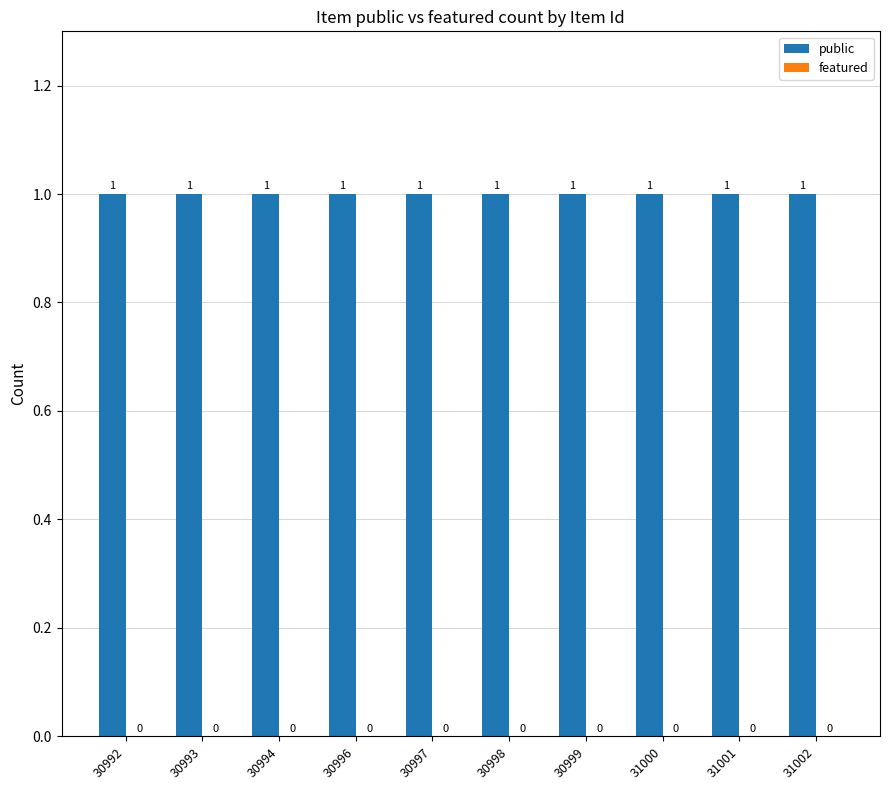

At which label is public closest to 1?

30992